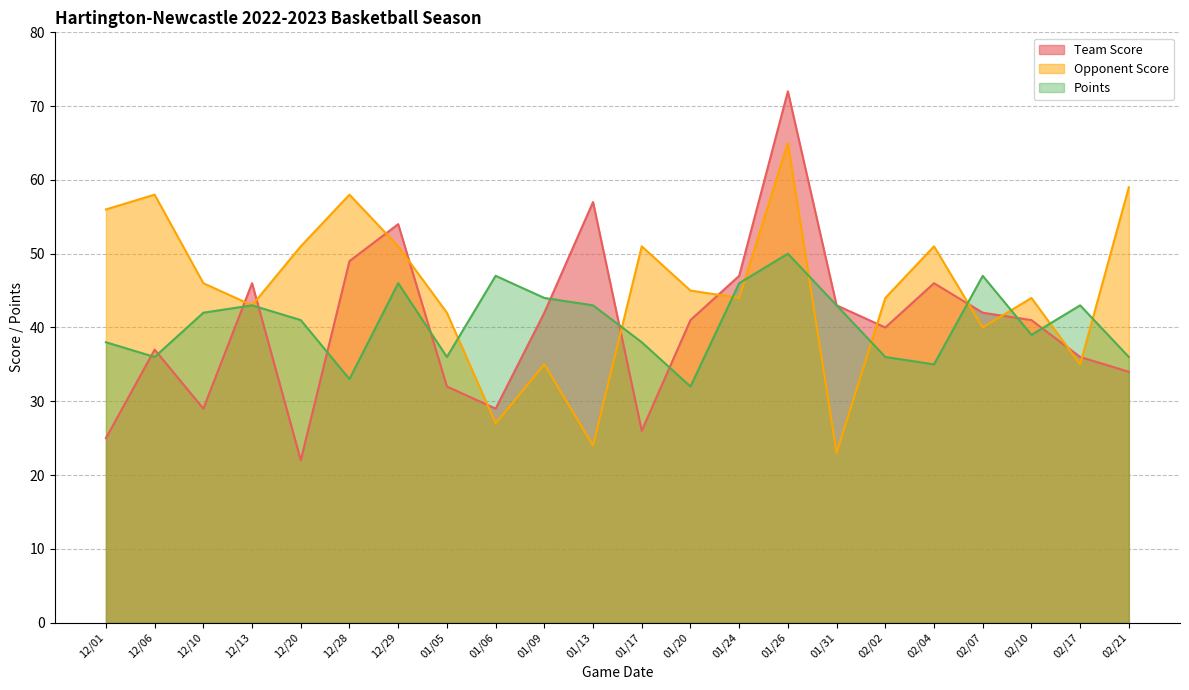

Between 01/13 and 01/31, which series saw the biggest shift?

Team Score